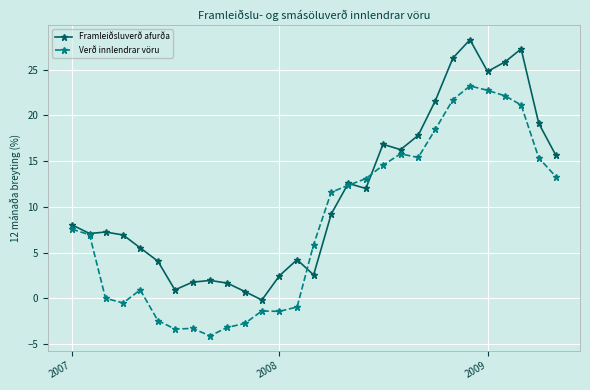

Which series has the largest total across all categories?

Framleiðsluverð afurða